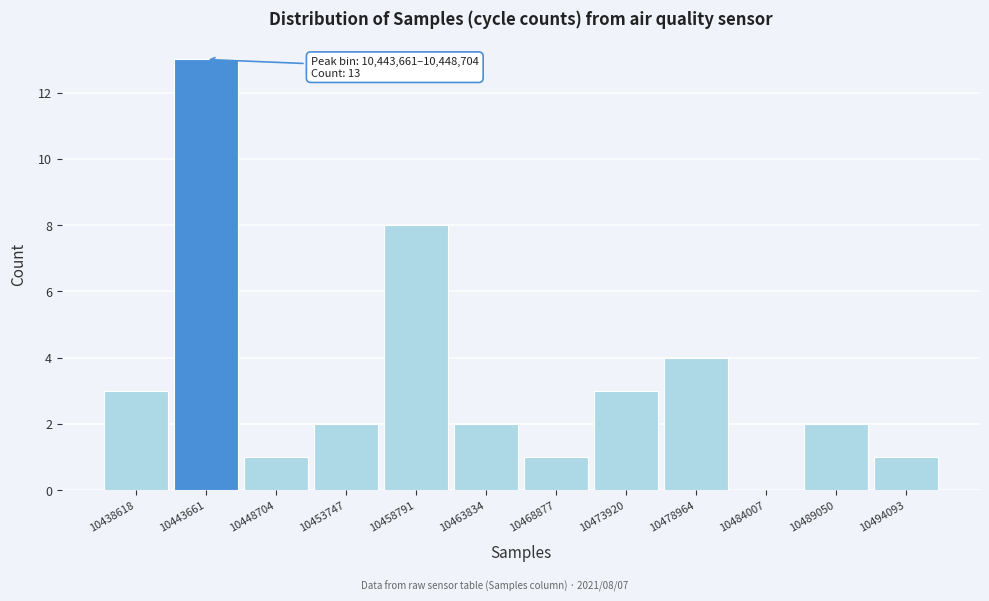

Reading left to right, transcribe all the data shown in this chart.

10438618=3	10443661=13	10448704=1	10453747=2	10458791=8	10463834=2	10468877=1	10473920=3	10478964=4	10484007=0	10489050=2	10494093=1